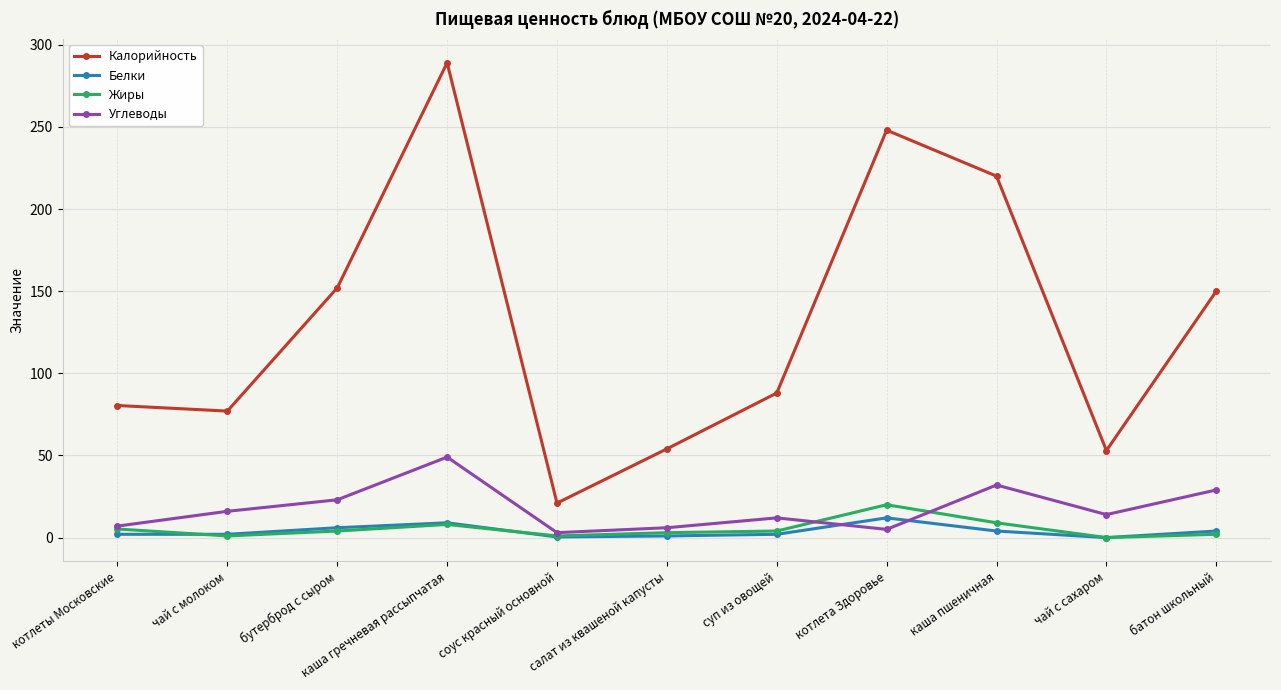

True or false: Углеводы has a value of 12.0 at суп из овощей.

True